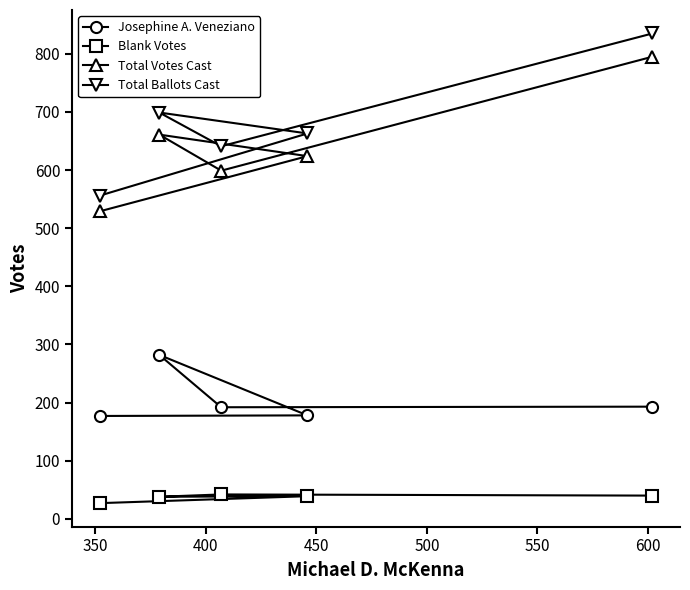

What is the difference between the maximum and minimum values in the Josephine A. Veneziano series?

105